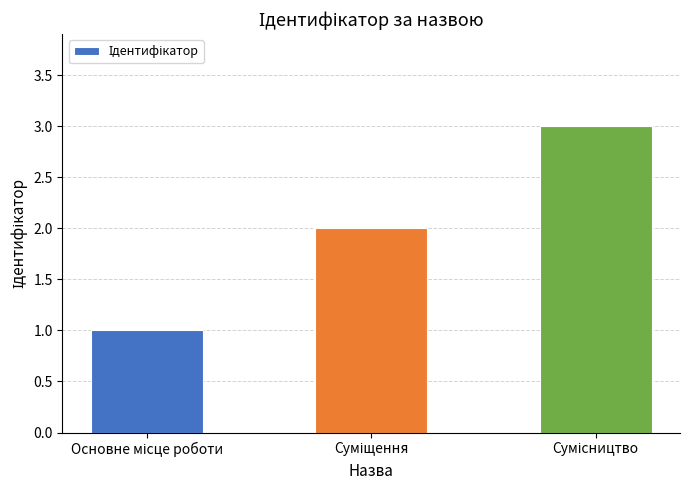

What is the greatest value displayed?

3